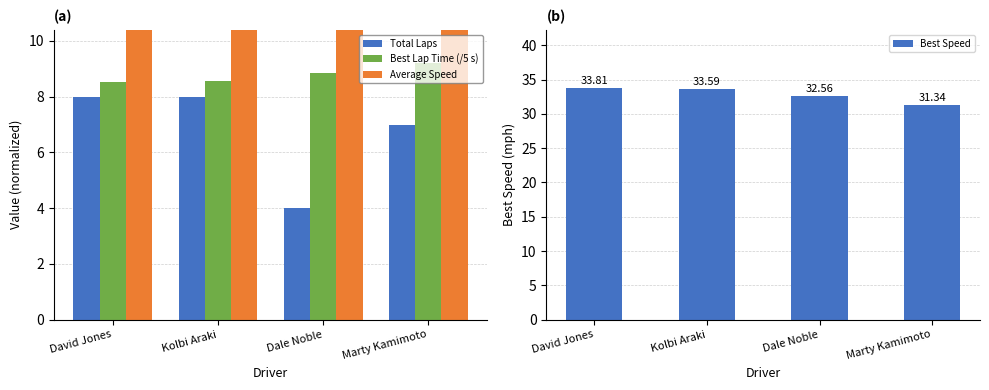

Reading right to left, what are all the values shown in this chart?

Total Laps: Marty Kamimoto=7.0	Dale Noble=4.0	Kolbi Araki=8.0	David Jones=8.0
Best Lap Time (/5 s): Marty Kamimoto=9.2	Dale Noble=8.8	Kolbi Araki=8.6	David Jones=8.5
Average Speed: Marty Kamimoto=14.6	Dale Noble=13.5	Kolbi Araki=14.9	David Jones=19.8
Best Speed: Marty Kamimoto=31.3	Dale Noble=32.6	Kolbi Araki=33.6	David Jones=33.8